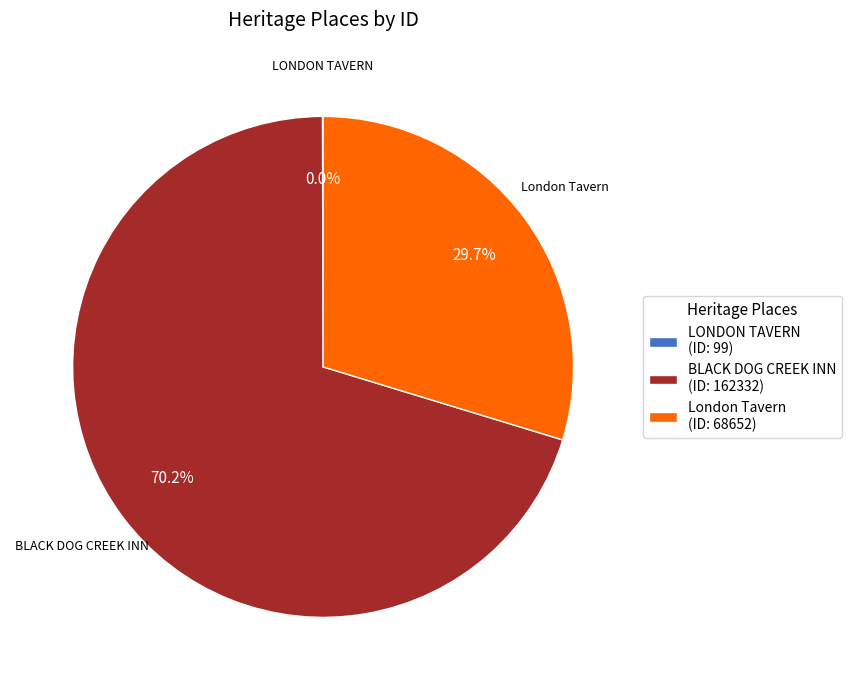

What is the largest slice in the pie chart?

BLACK DOG CREEK INN